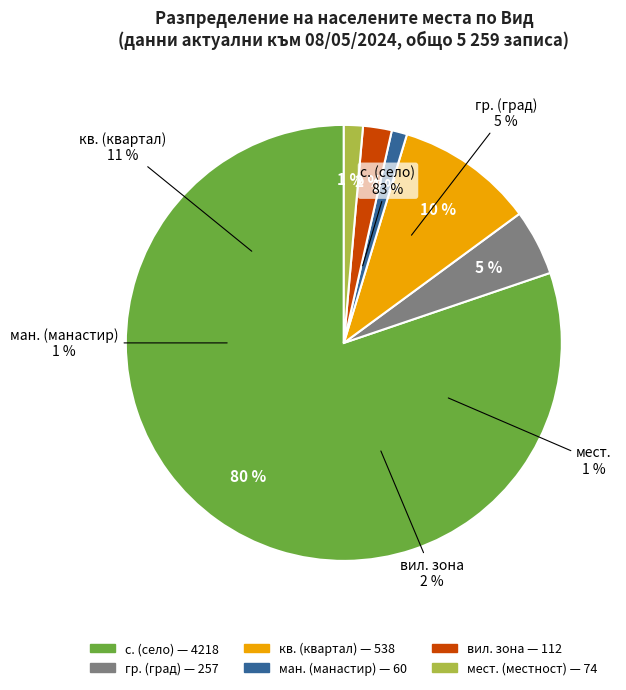

True or false: BG411 accounts for 15% of the total.

False